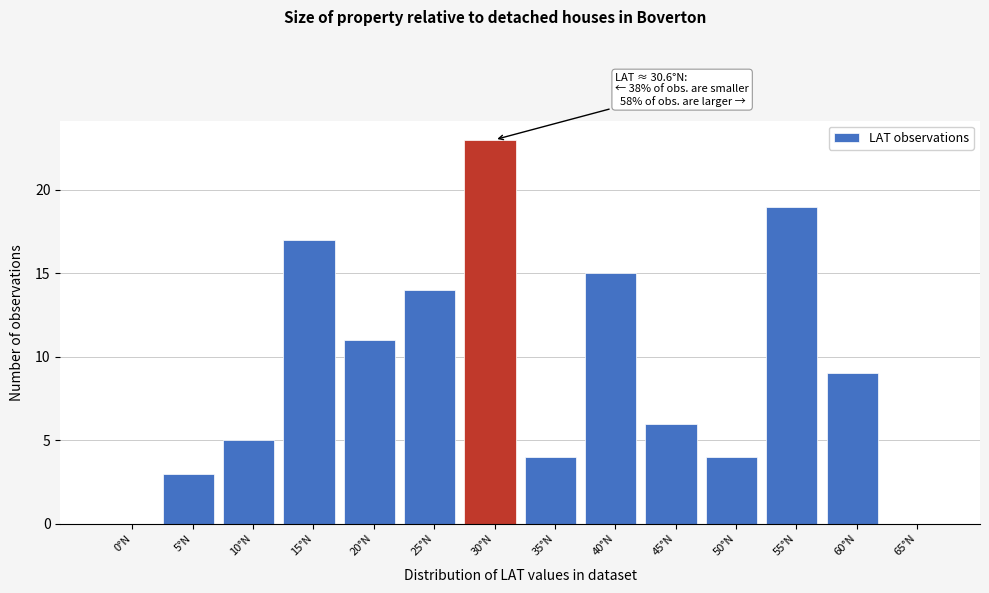

Reading right to left, transcribe all the data shown in this chart.

65°N=0	60°N=9	55°N=19	50°N=4	45°N=6	40°N=15	35°N=4	30°N=23	25°N=14	20°N=11	15°N=17	10°N=5	5°N=3	0°N=0